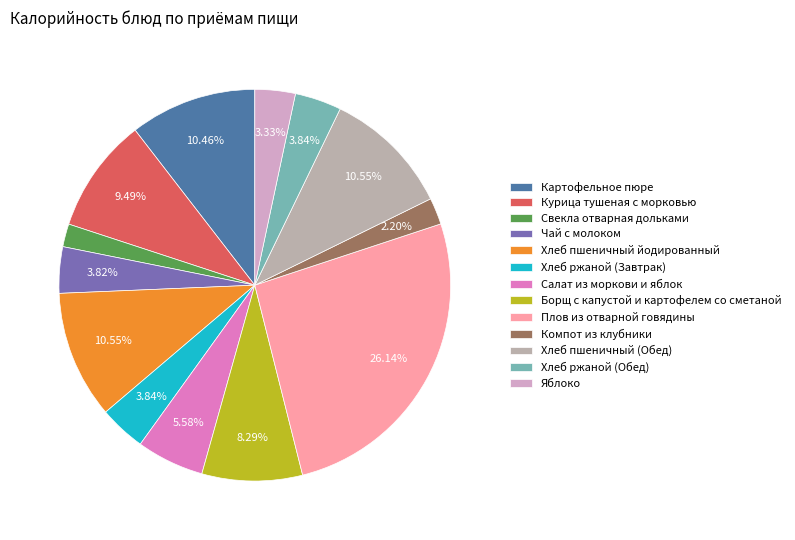

To the nearest percent, what portion does Яблоко represent?

3%